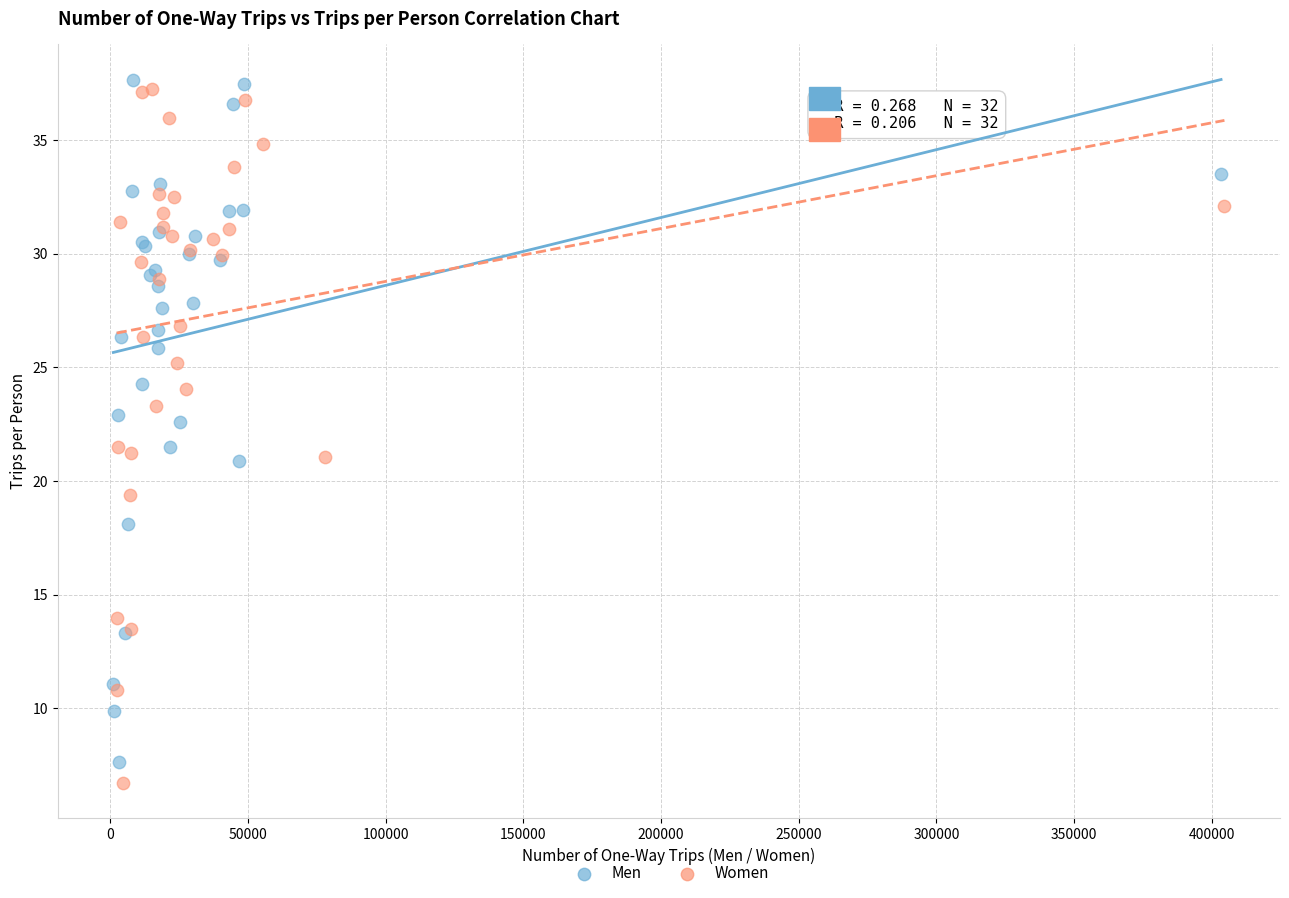

Which series has the widest spread of Y values?

Women